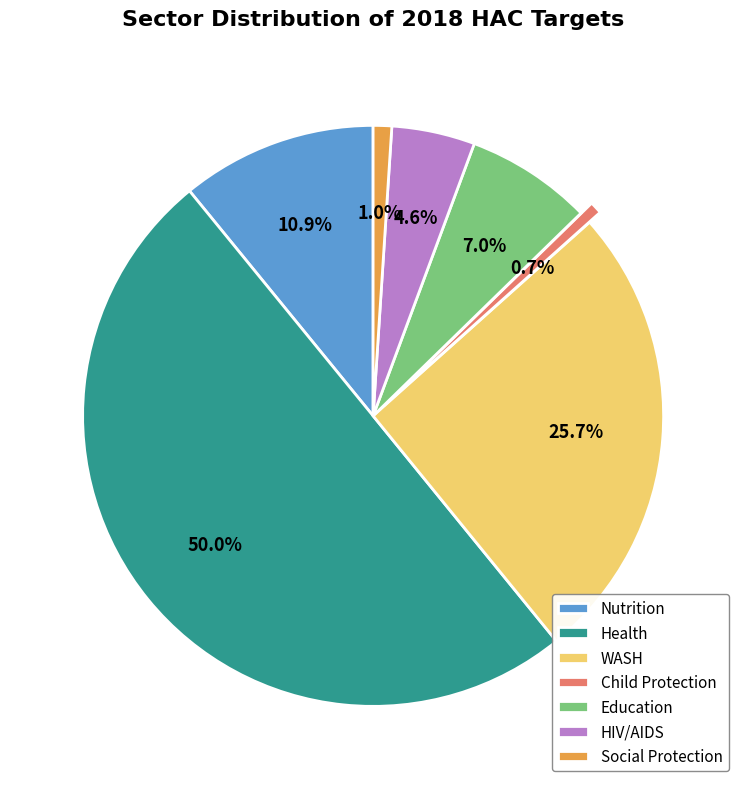

What is the largest slice in the pie chart?

Health